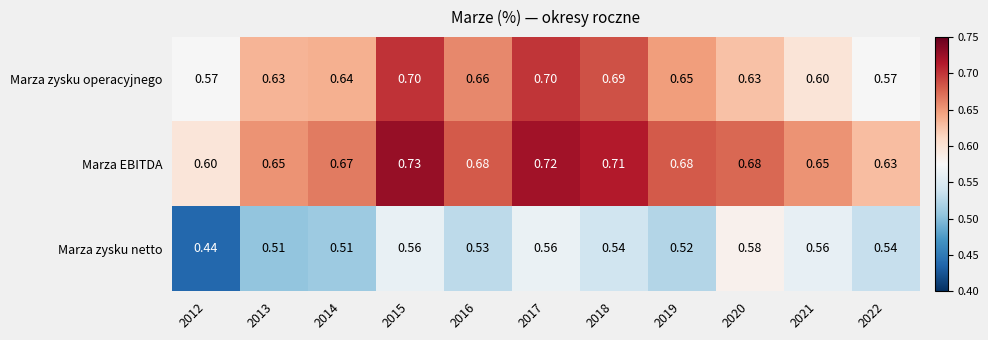

Rank the series at 2018 from highest to lowest value.

Marza EBITDA, Marza zysku operacyjnego, Marza zysku netto